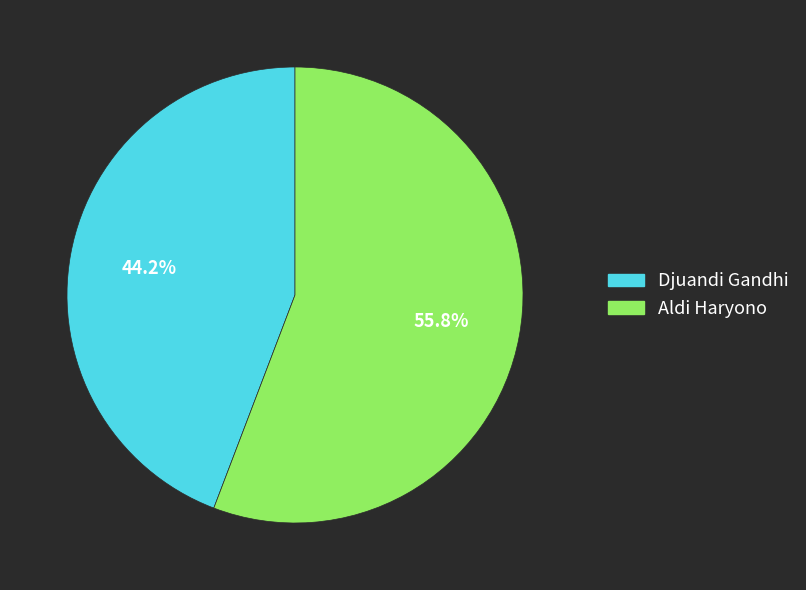

To the nearest percent, what portion does Aldi Haryono represent?

56%